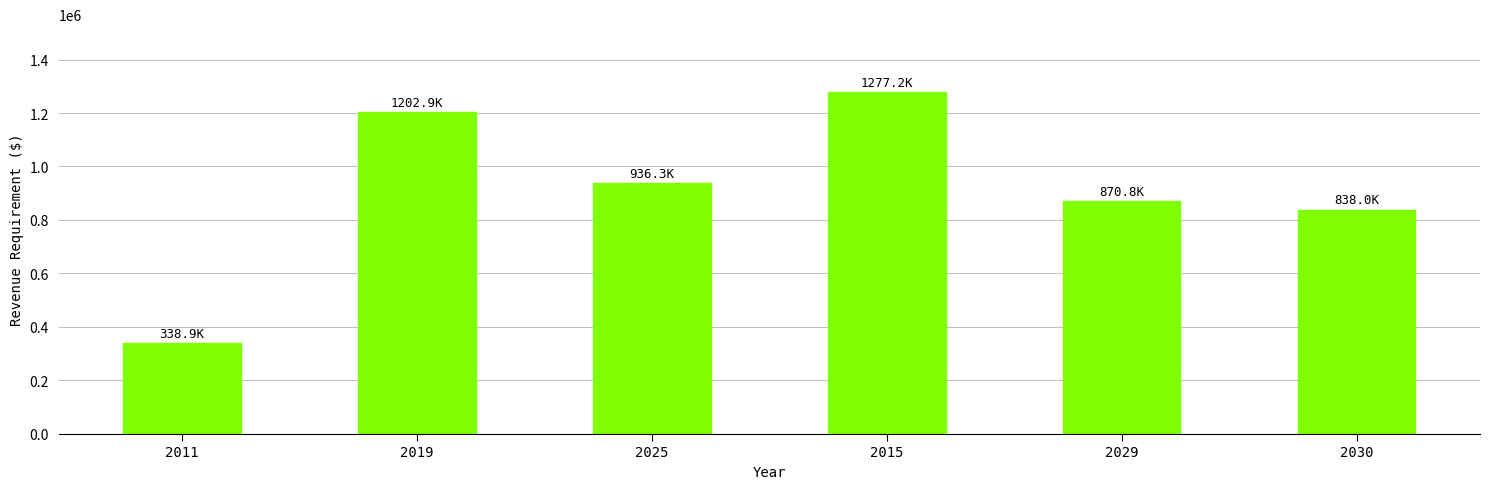

Which category has the lowest value across all series?

2011